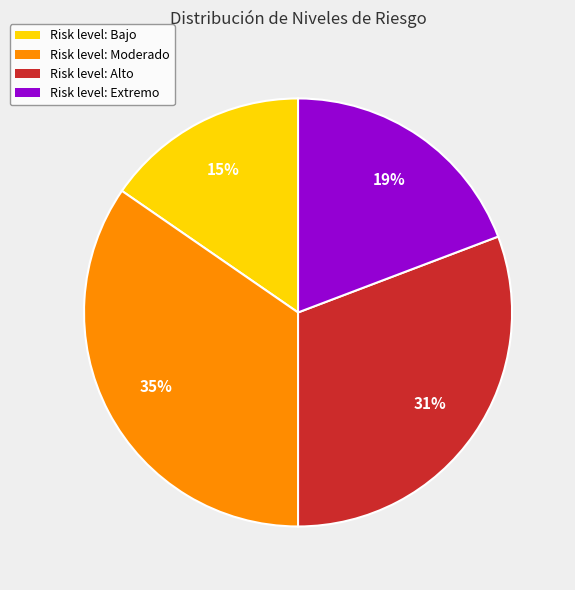

Does any single category account for the majority?

No